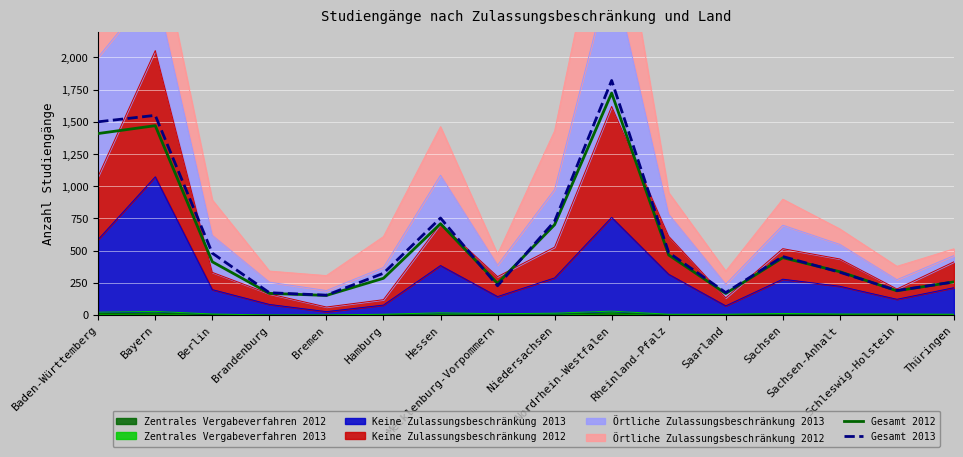

True or false: Gesamt 2012 has more than 0 interior local peaks.

True